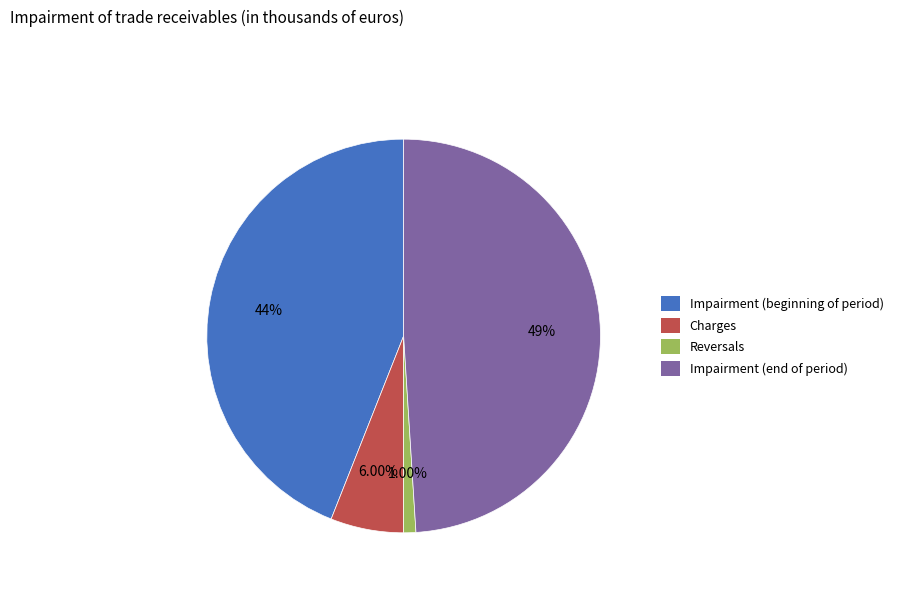

How many segments does this pie chart have?

4